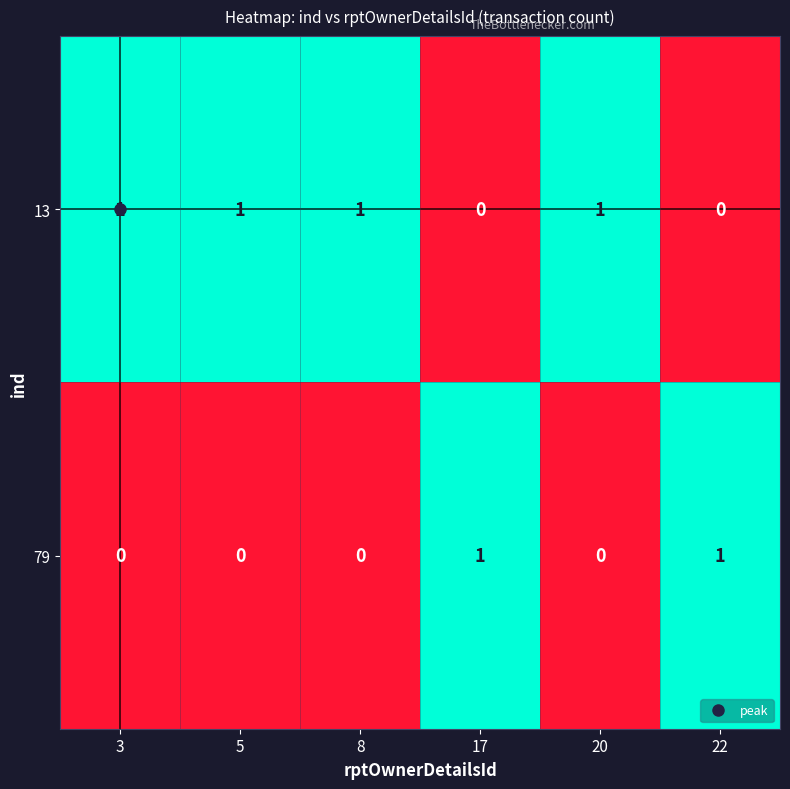

What is the total value across all series at 8?

1